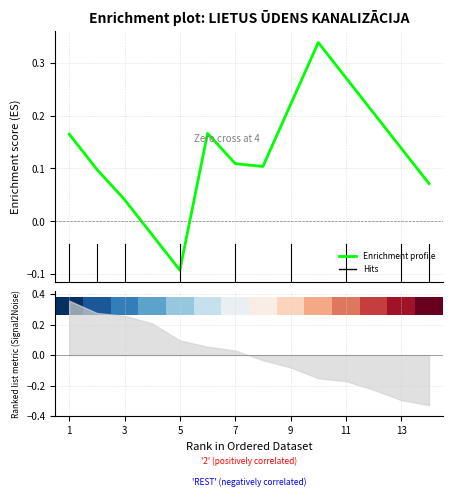

What is the minimum value shown in the chart?

-0.1